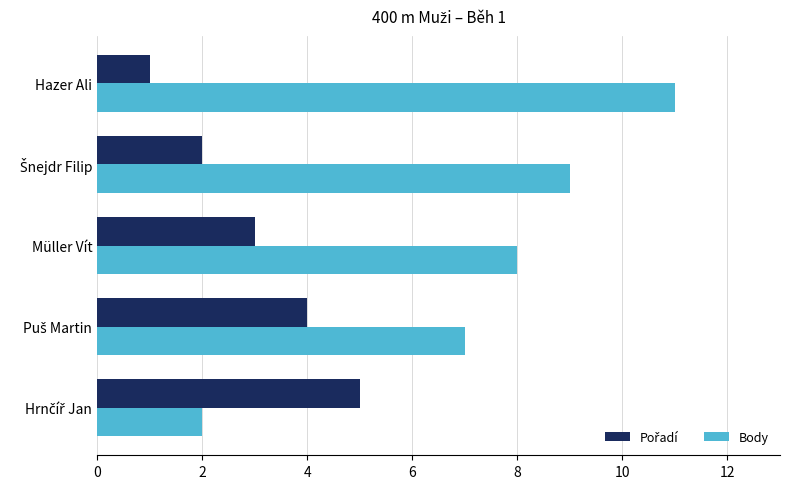

What is the spread (max minus min) of values at Hazer Ali?

10